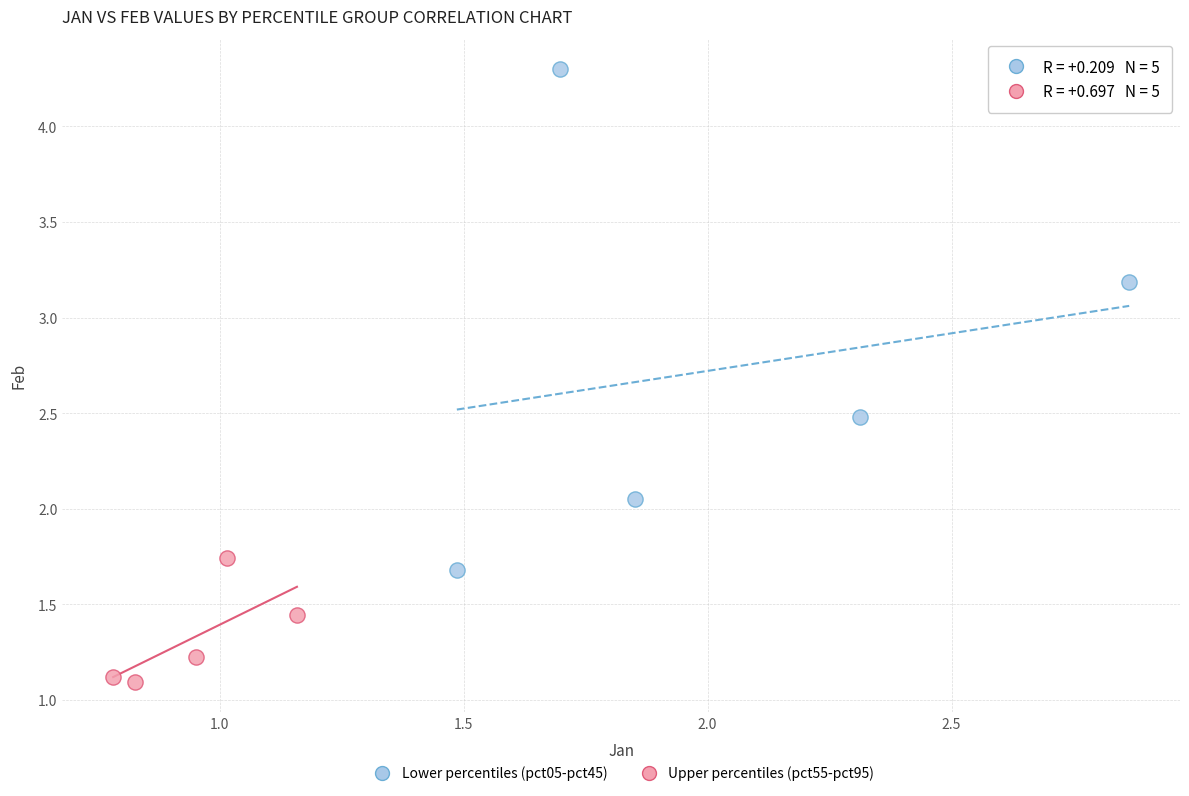

Which series has the widest spread of Y values?

Lower percentiles (pct05-pct45)